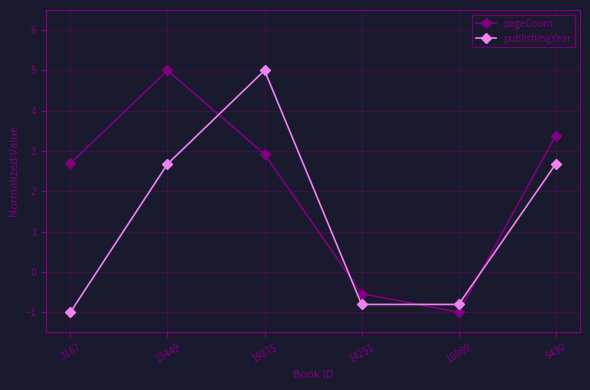

List the series in order of their overall mean, lowest first.

publishingYear, pageCount